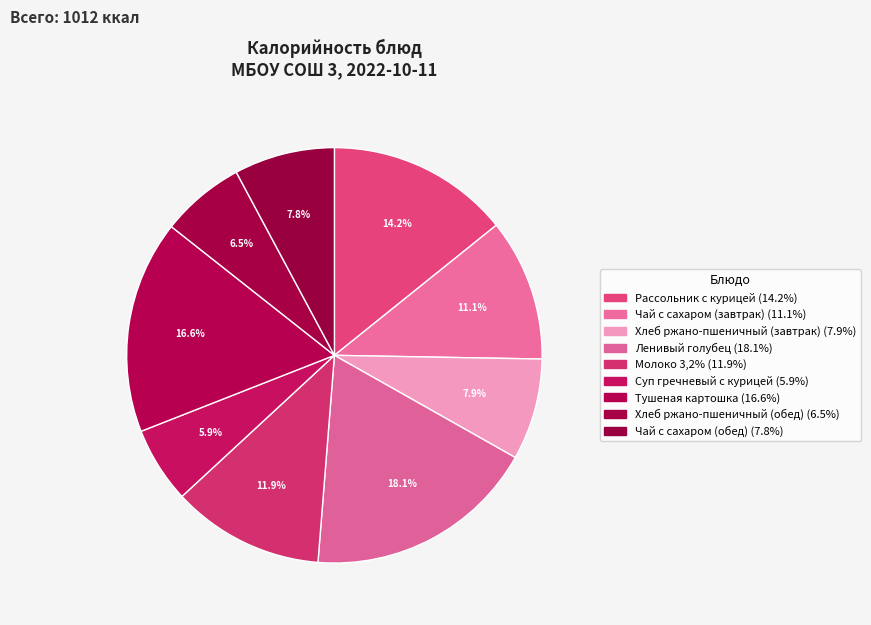

Count the number of slices in the pie.

9